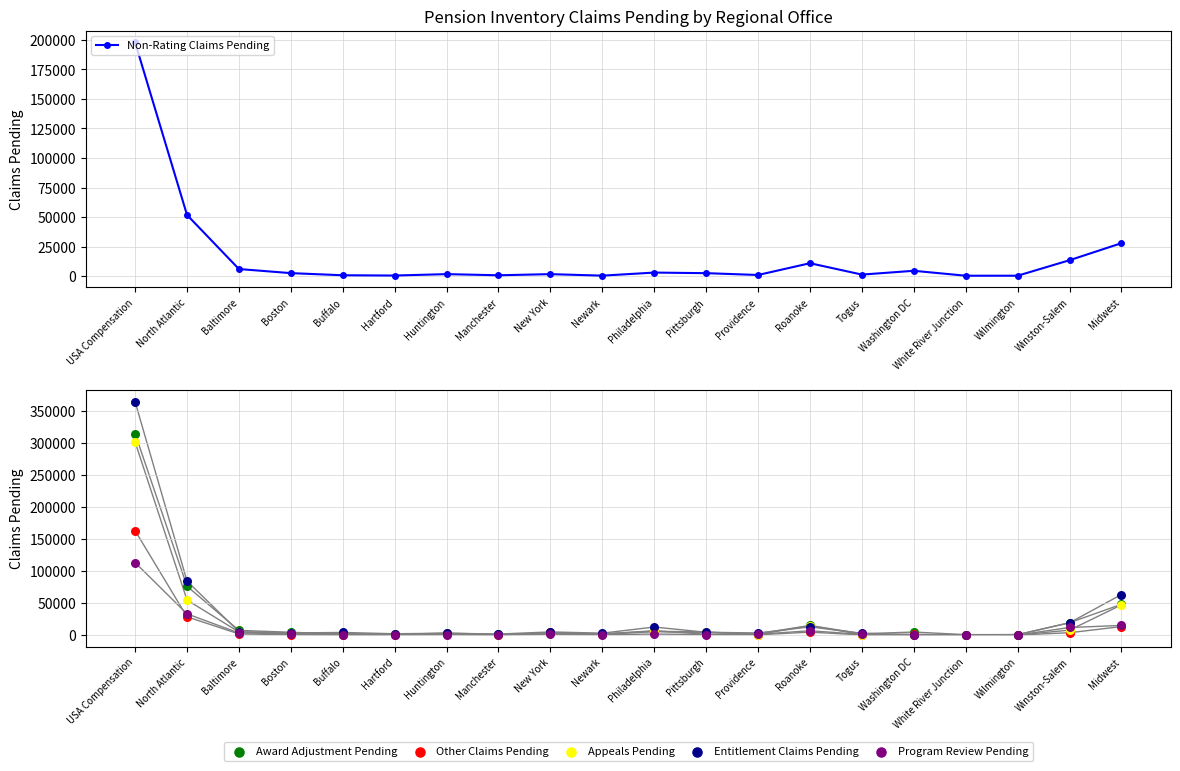

Which series has the largest Y range (max minus min)?

Entitlement Claims Pending